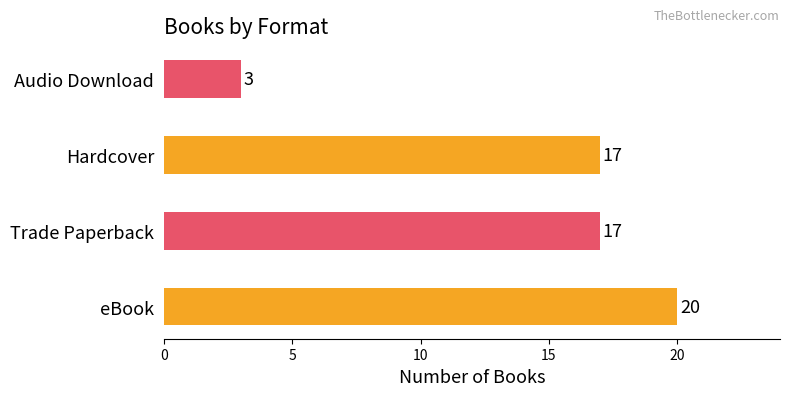

Count the number of categories in the chart.

4